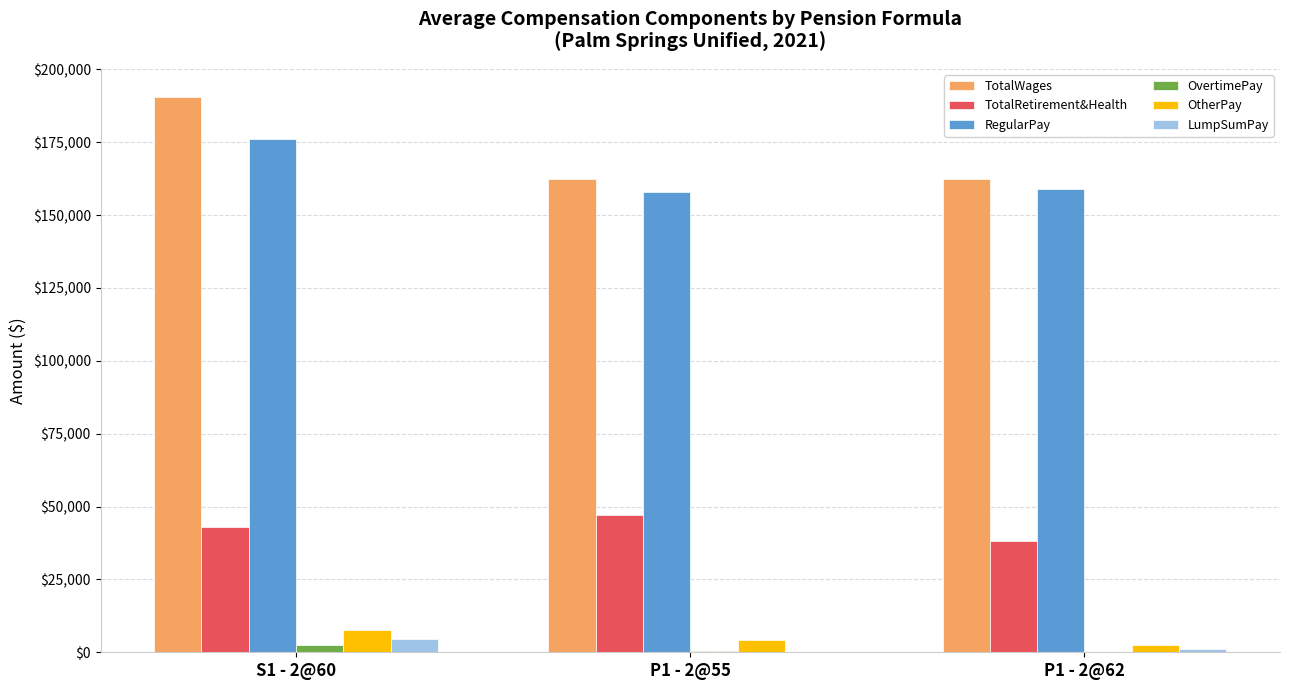

Which series changed the most between S1 - 2@60 and P1 - 2@62?

TotalWages